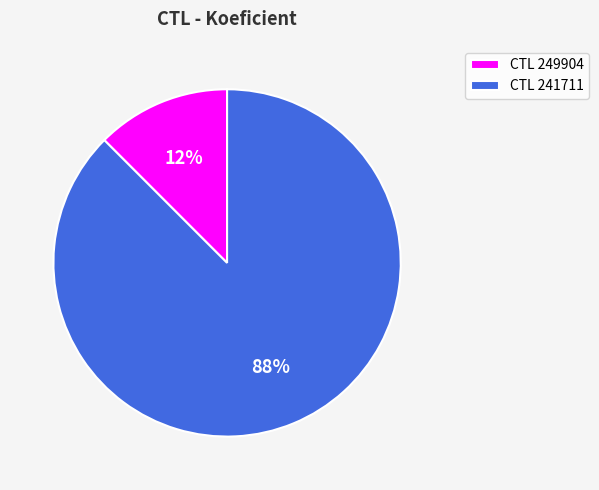

Count the number of slices in the pie.

2